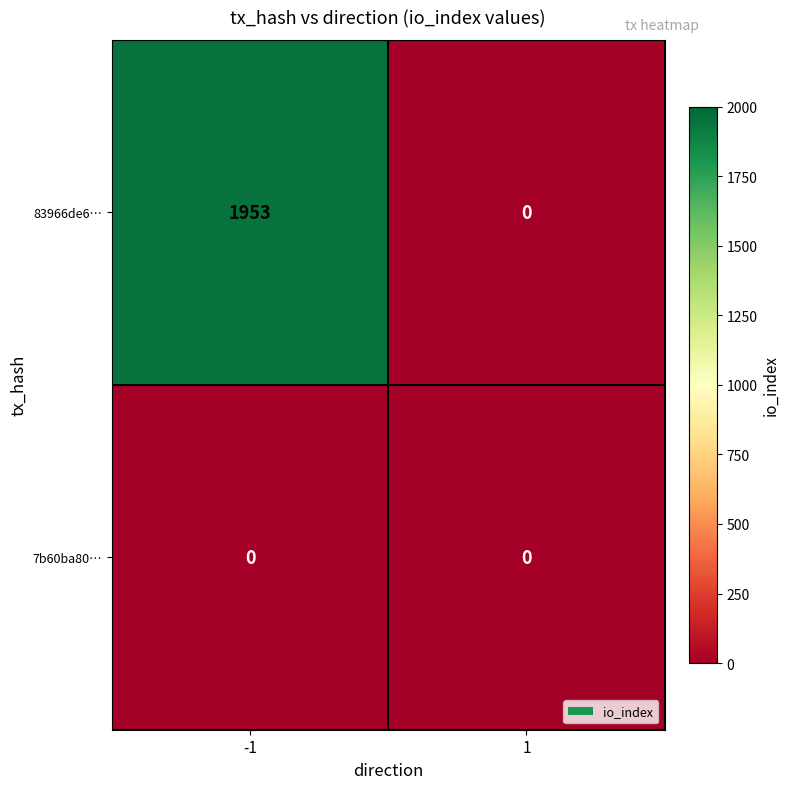

Reading left to right, extract all data points from this chart.

83966de6…: 1953	0
7b60ba80…: 0	0